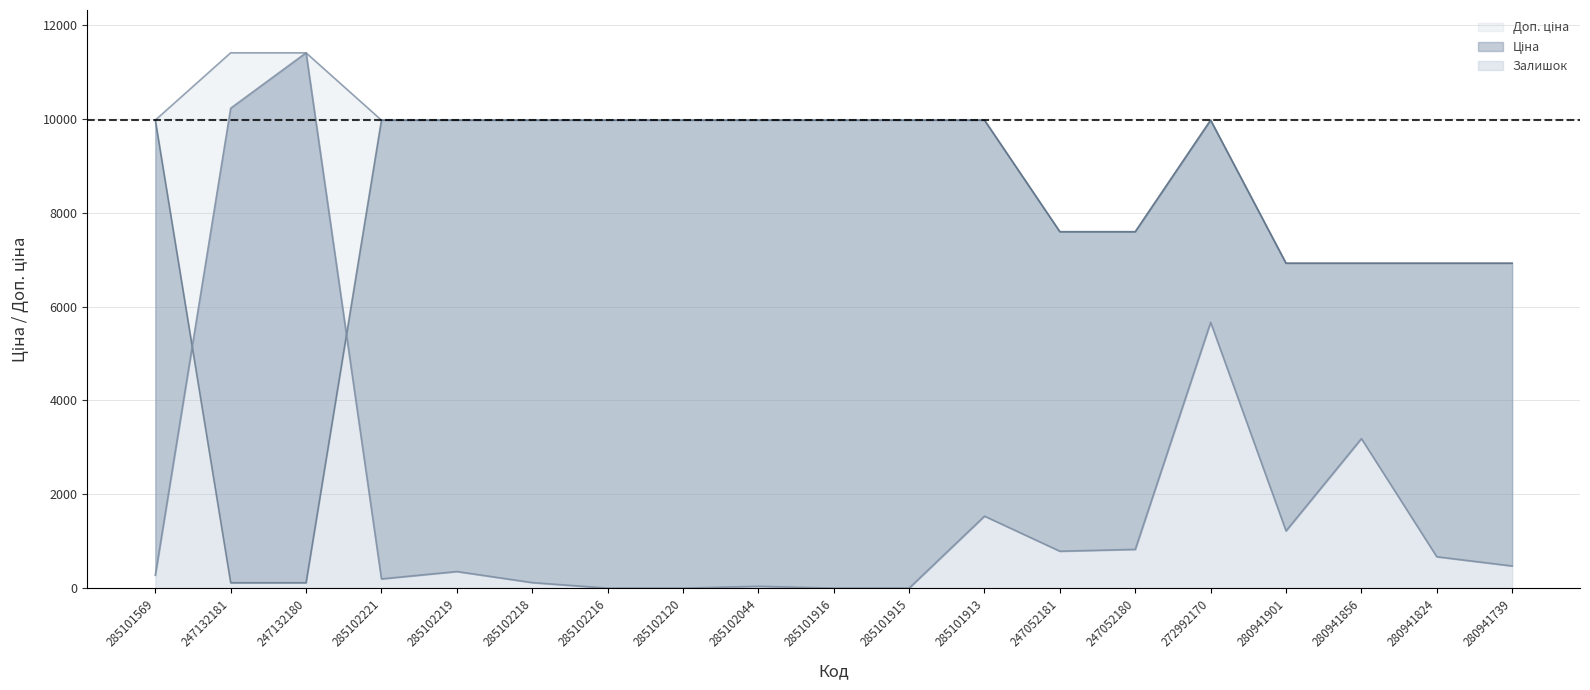

Reading left to right, list all the values displayed in this chart.

Ціна: 285101569=9975.0	247132181=114.1	247132180=114.1	285102221=9975.0	285102219=9975.0	285102218=9975.0	285102216=9975.0	285102120=9975.0	285102044=9975.0	285101916=9975.0	285101915=9975.0	285101913=9975.0	247052181=7596.5	247052180=7596.5	272992170=9975.0	280941901=6925.7	280941856=6925.7	280941824=6925.7	280941739=6925.7
Доп. ціна: 285101569=9975.0	247132181=11410.0	247132180=11410.0	285102221=9975.0	285102219=9975.0	285102218=9975.0	285102216=9975.0	285102120=9975.0	285102044=9975.0	285101916=9975.0	285101915=9975.0	285101913=9975.0	247052181=7596.5	247052180=7596.5	272992170=9975.0	280941901=6925.7	280941856=6925.7	280941824=6925.7	280941739=6925.7
Залишок: 285101569=275.4	247132181=10229.7	247132180=11410.0	285102221=196.7	285102219=354.1	285102218=118.0	285102216=0.0	285102120=0.0	285102044=39.3	285101916=0.0	285101915=0.0	285101913=1534.4	247052181=786.9	247052180=826.2	272992170=5665.7	280941901=1219.7	280941856=3186.9	280941824=668.9	280941739=472.1